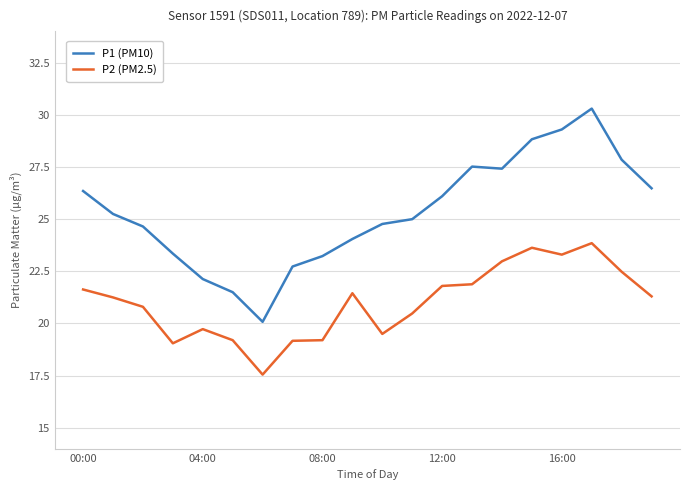

In P1 (PM10), how many points are higher than both neighbors (excluding endpoints)?

2